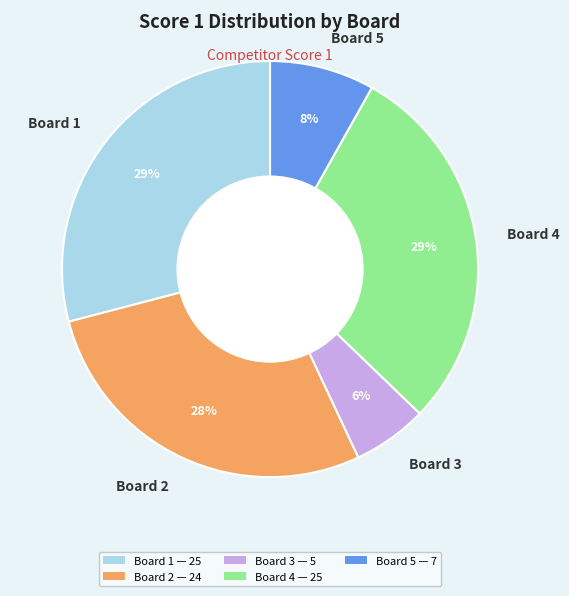

What is the smallest slice in the pie chart?

Board 3